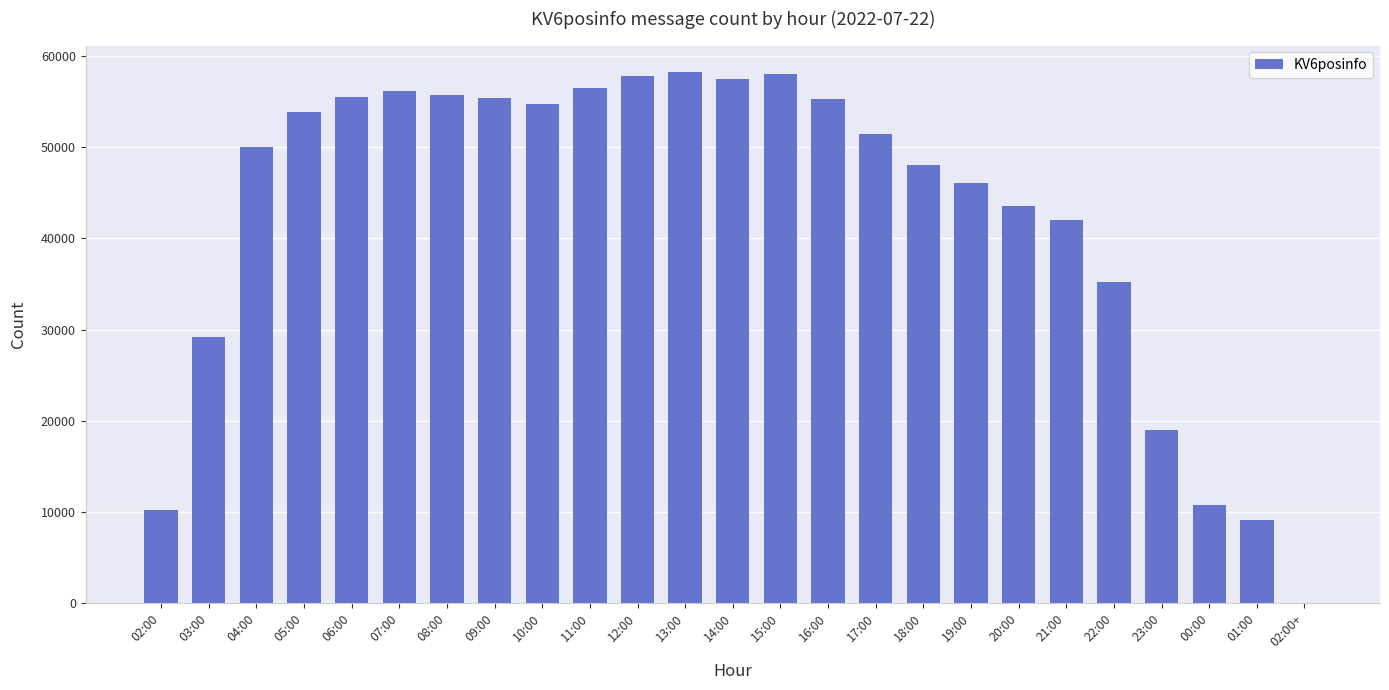

How many categories are shown in the chart?

25